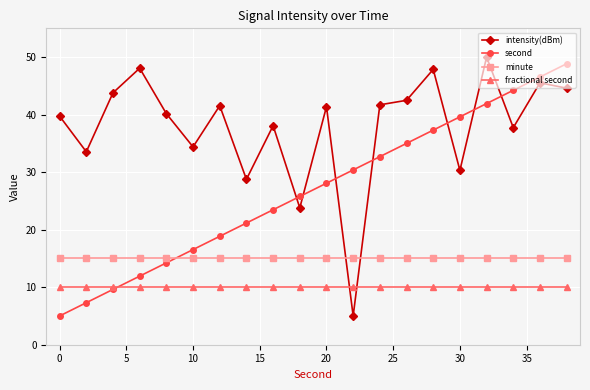

What is the value of the fractional second point at the 16th from the left?

10.0